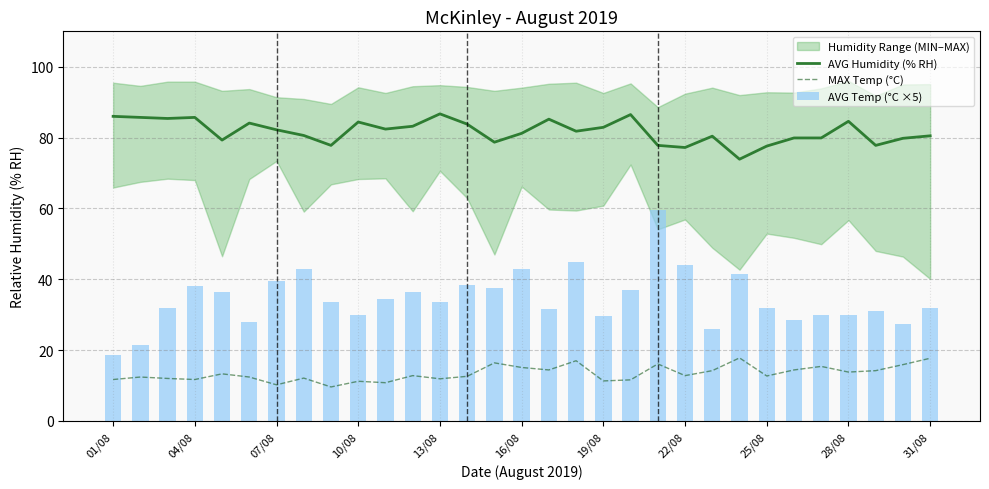

True or false: MAX Temp (°C) and AVG Humidity (% RH) intersect in this chart.

False